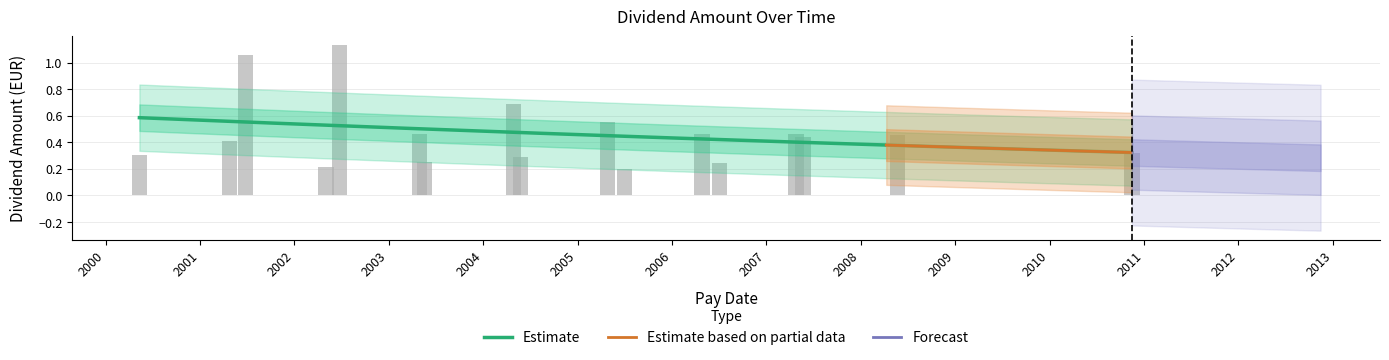

The chart shows a value of 0.7 at 2004-04-28. True or false?

True